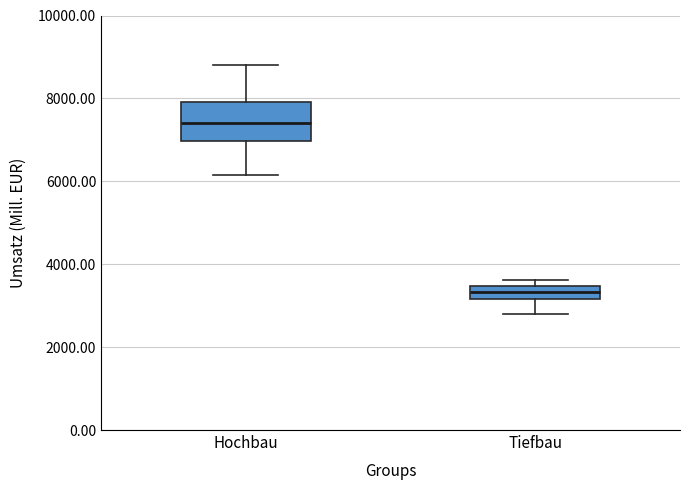

Which box's median line is the highest?

Hochbau